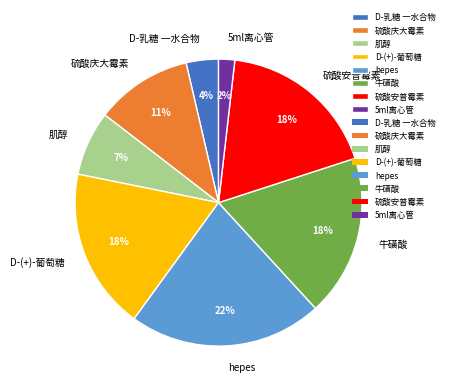

What is the ratio of the value at 硫酸庆大霉素 to the value at D-(+)-葡萄糖?

0.6